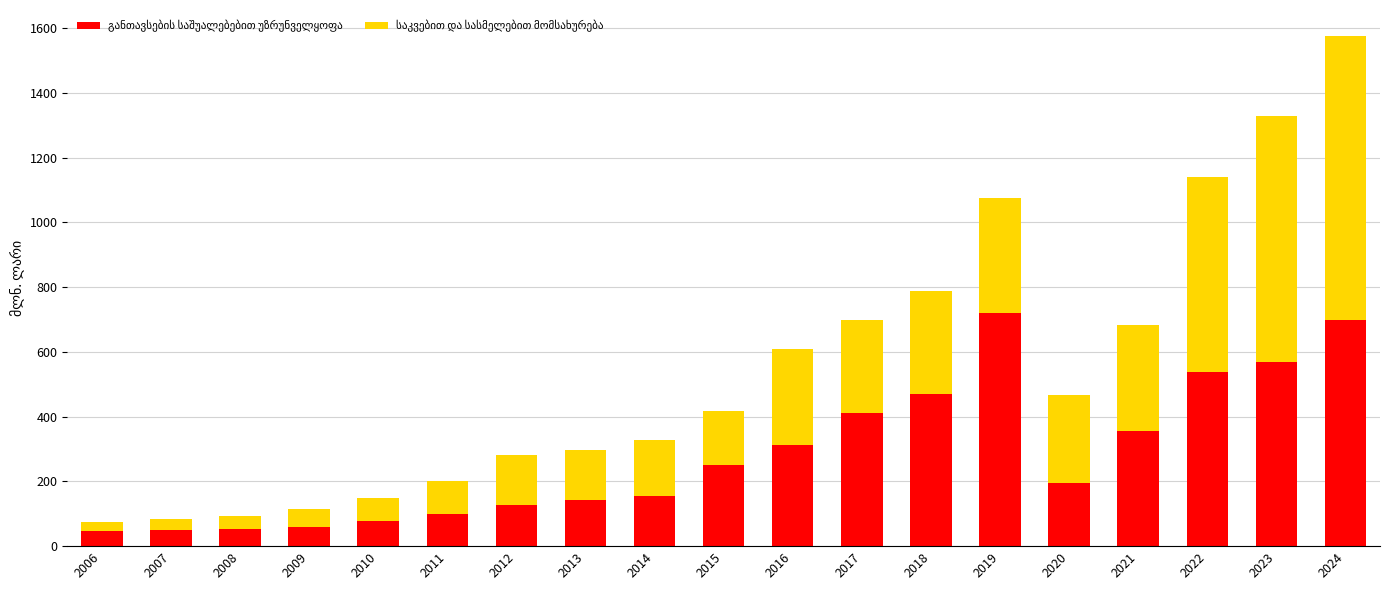

How many series are shown in this chart?

2